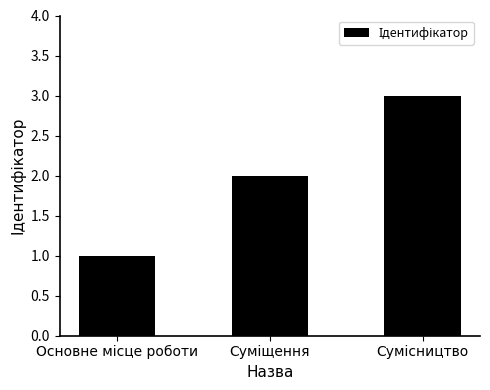

What is the smallest value displayed?

1